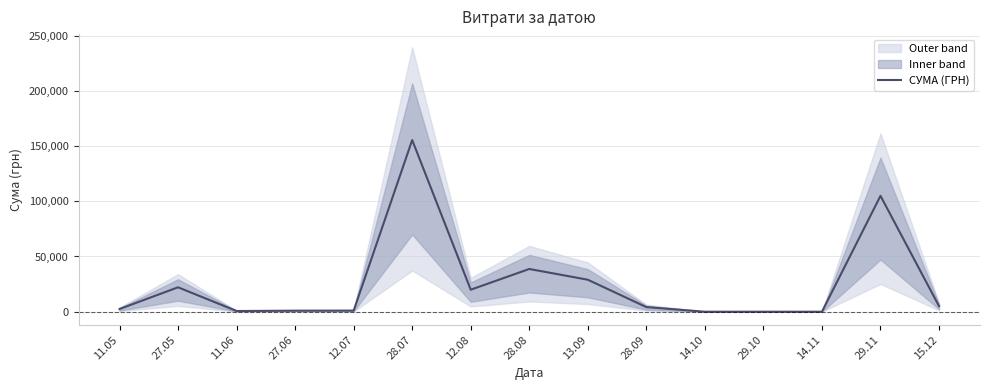

Is this an area chart (filled region under the line)?

No